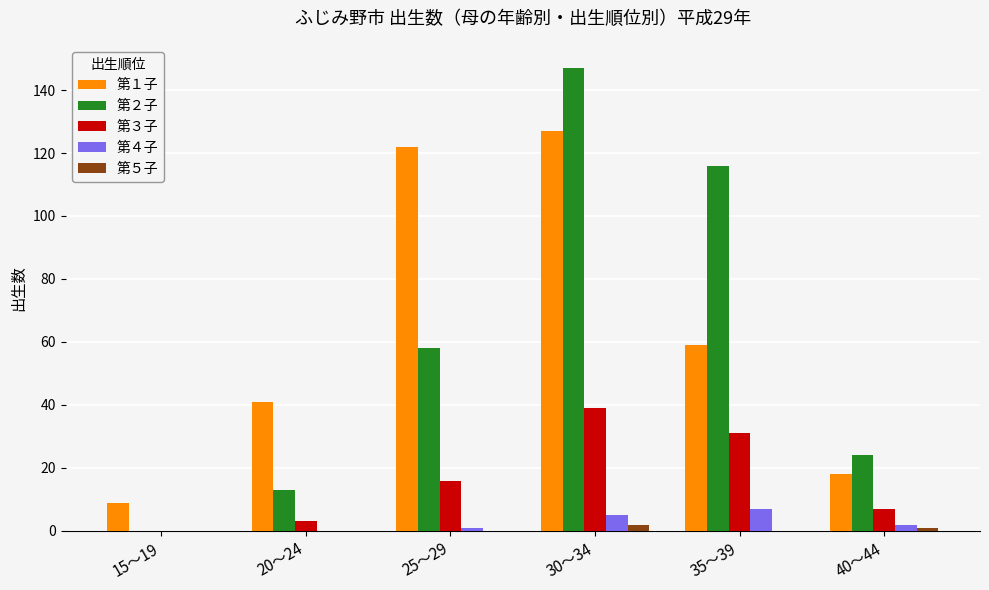

What is the greatest value displayed?

147